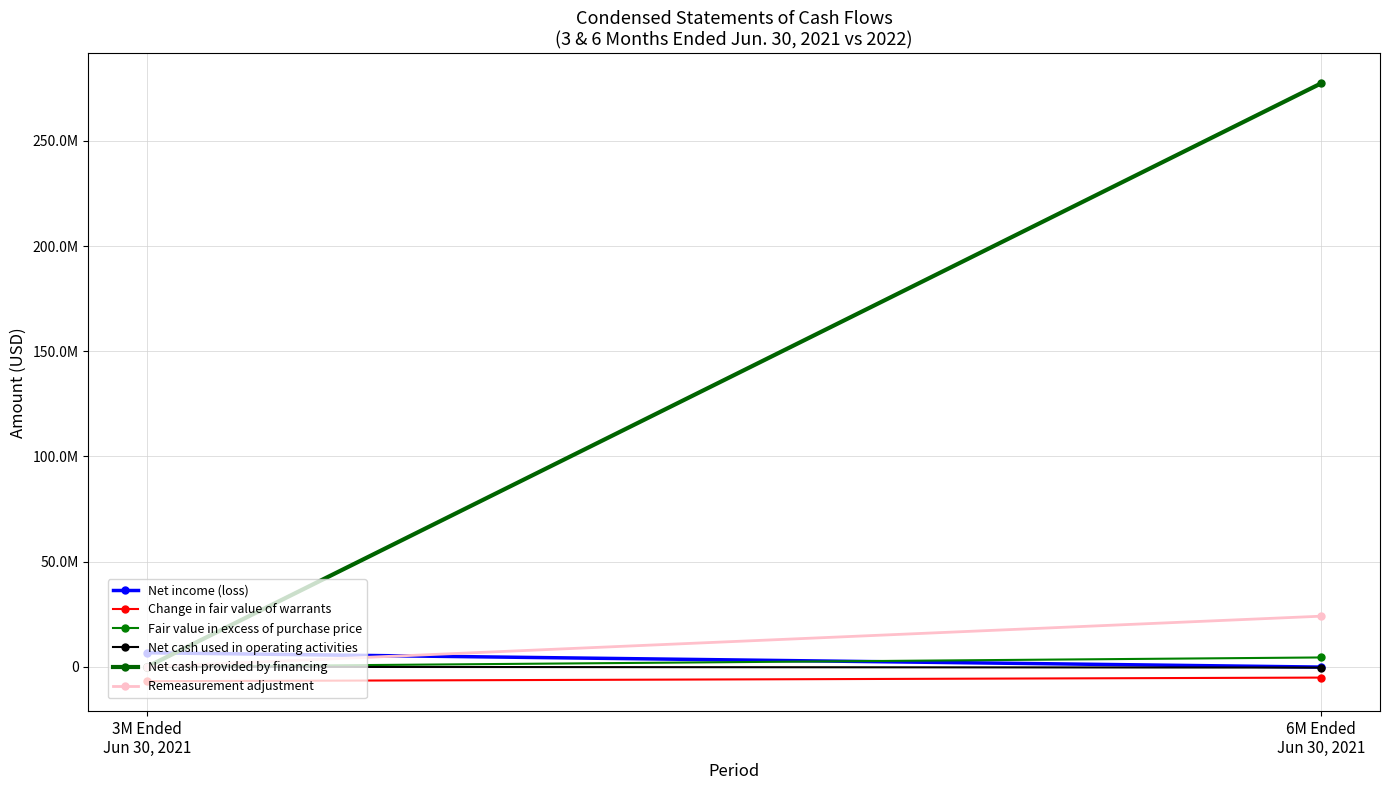

Reading left to right, what are all the values shown in this chart?

Net income (loss): 3M Ended
Jun 30, 2021=6668060	6M Ended
Jun 30, 2021=-137974
Change in fair value of warrants: 3M Ended
Jun 30, 2021=-6855440	6M Ended
Jun 30, 2021=-5128790
Fair value in excess of purchase price: 3M Ended
Jun 30, 2021=0	6M Ended
Jun 30, 2021=4441970
Net cash used in operating activities: 3M Ended
Jun 30, 2021=0	6M Ended
Jun 30, 2021=-377653
Net cash provided by financing: 3M Ended
Jun 30, 2021=0	6M Ended
Jun 30, 2021=277350488
Remeasurement adjustment: 3M Ended
Jun 30, 2021=0	6M Ended
Jun 30, 2021=24061658